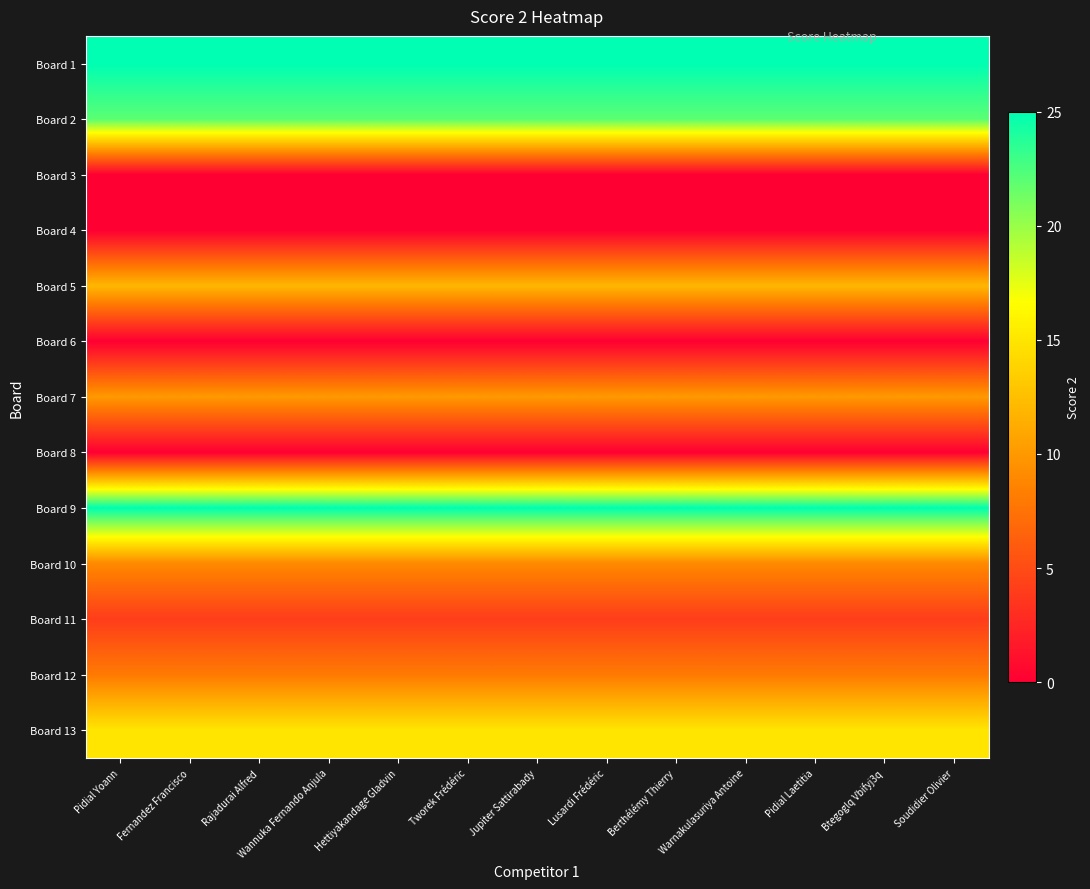

What is the spread (max minus min) of values at Fernandez Francisco?

25